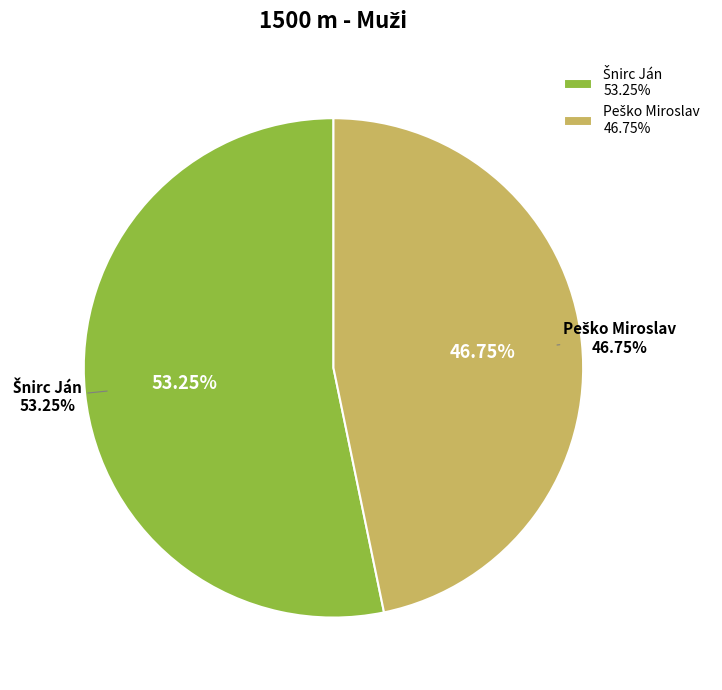

True or false: Šnirc Ján accounts for 53% of the total.

True